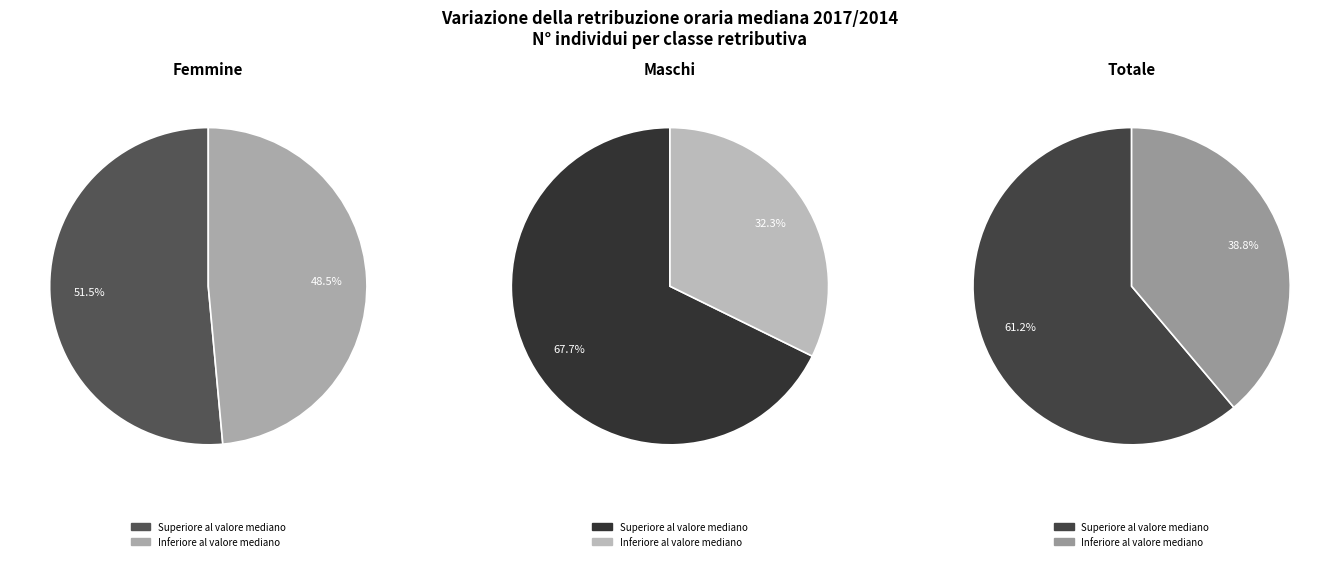

To the nearest percent, what portion does Inferiore al valore mediano represent?

39%